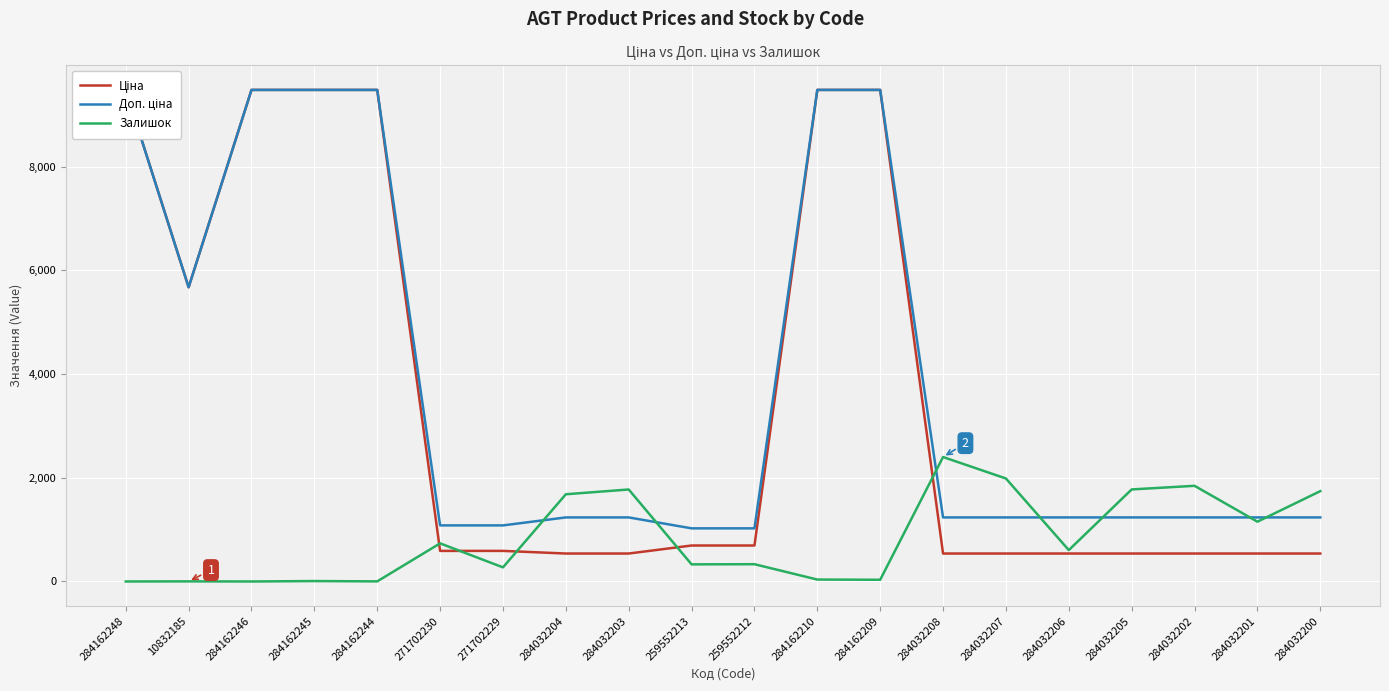

The value of Доп. ціна at 284032205 is 656.6. True or false?

False